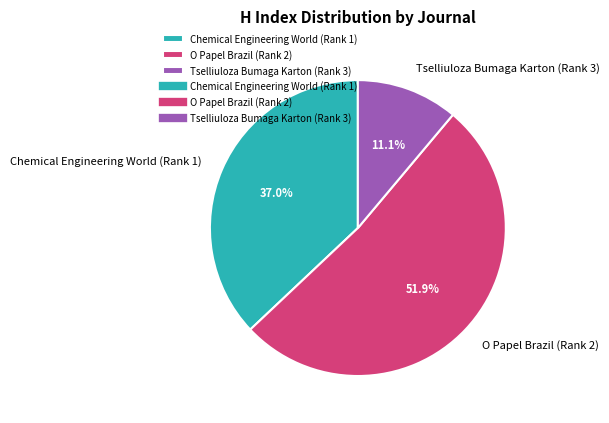

Rank the categories by value from highest to lowest.

O Papel Brazil (Rank 2), Chemical Engineering World (Rank 1), Tselliuloza Bumaga Karton (Rank 3)